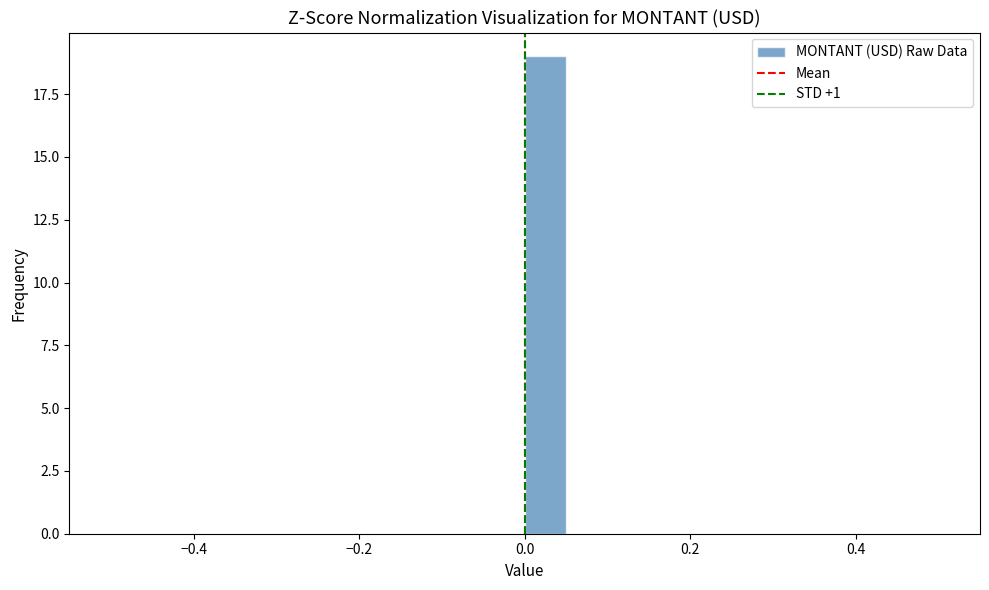

Read against the x-axis, roughly where is the centre of the tallest bar?

0.02